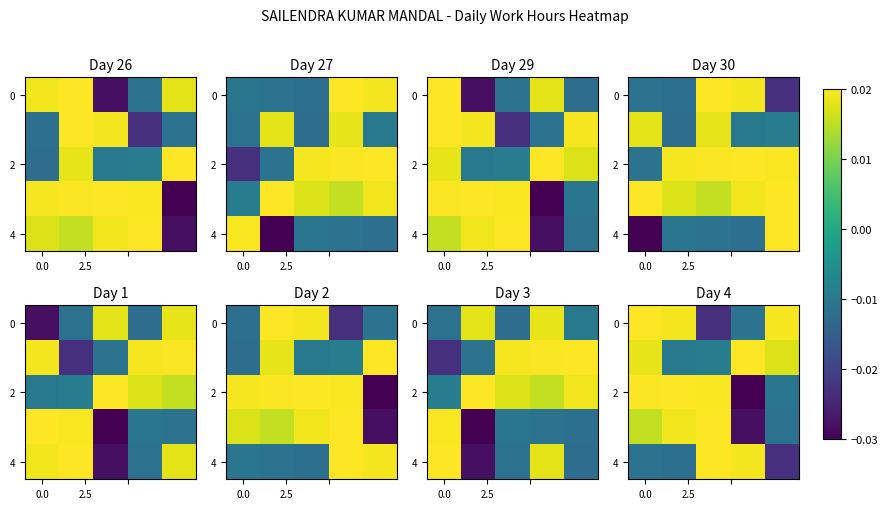

The value of 4 at 0.0 is -0.0. True or false?

False